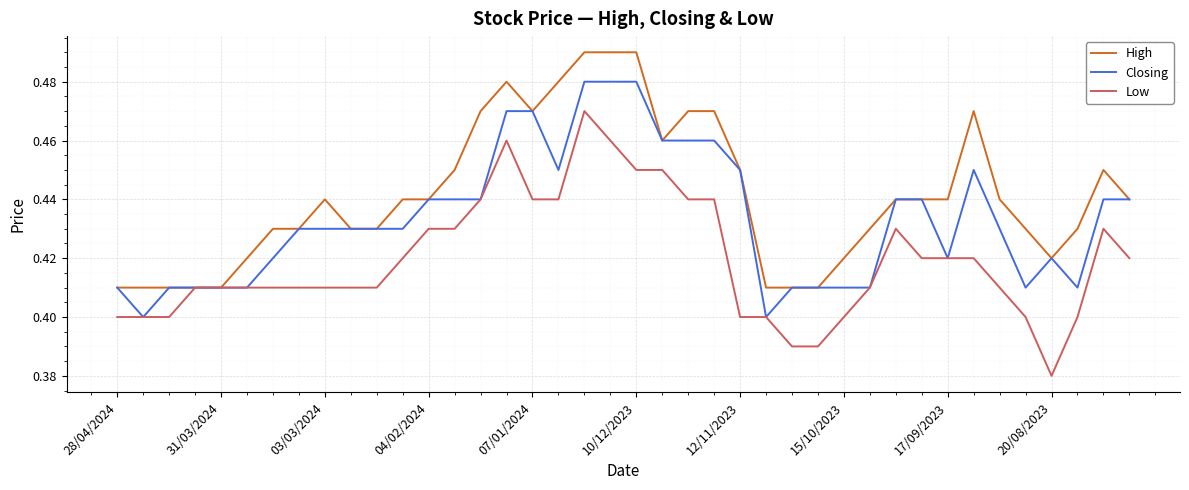

Which series has the widest spread of values?

Low